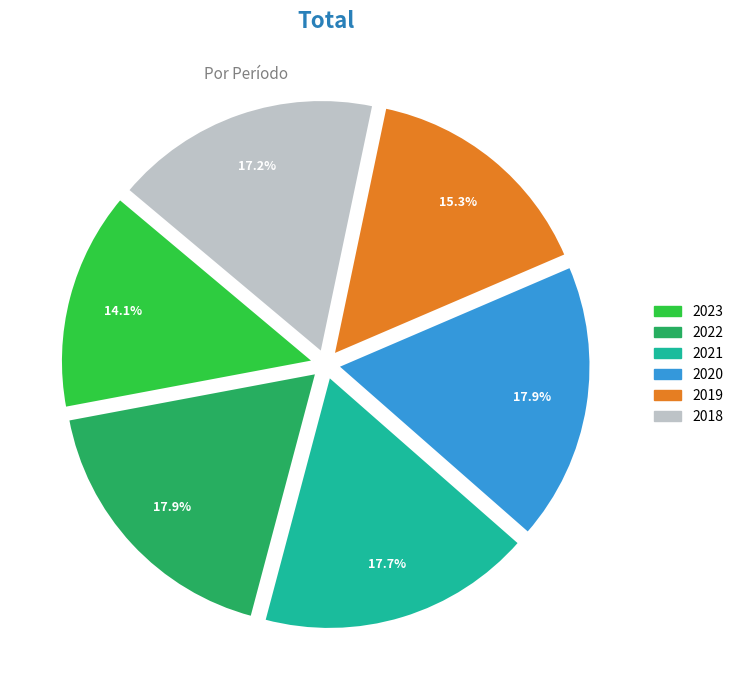

What is the smallest slice in the pie chart?

2023